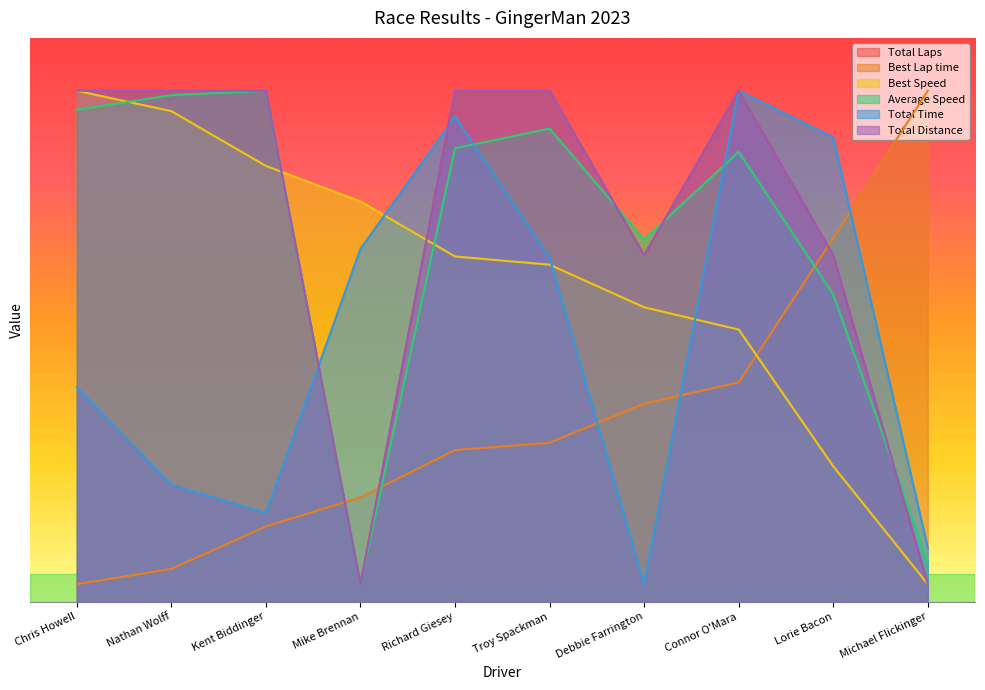

Which label corresponds to the smallest value in the chart?

Mike Brennan